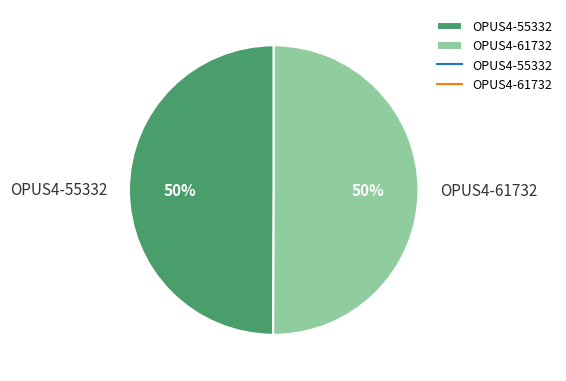

To the nearest percent, what is the average slice percentage?

50%